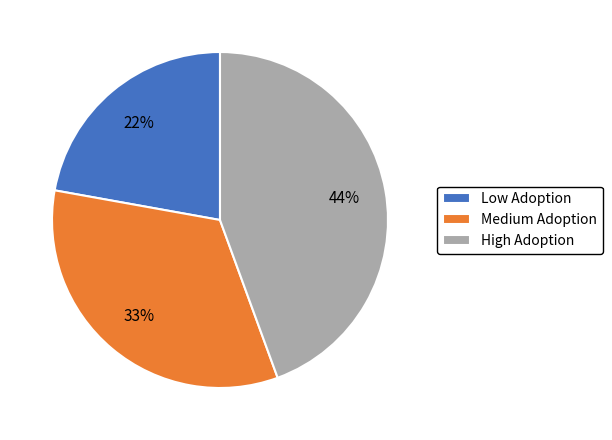

Combined, do Low Adoption and High Adoption account for over 50%?

Yes